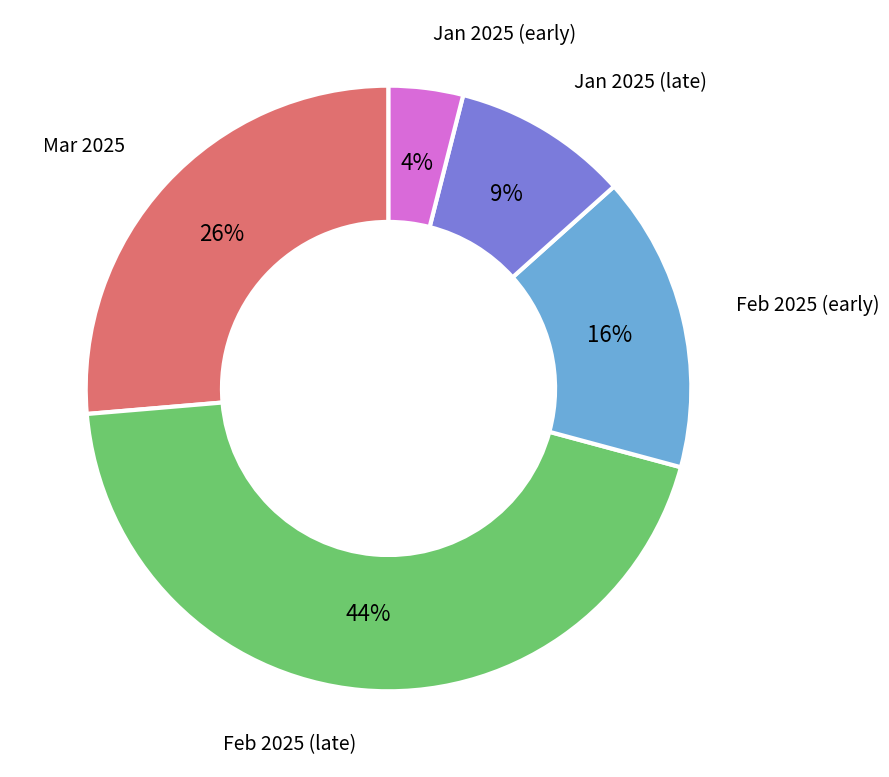

Is there any slice that represents more than half of the pie?

No